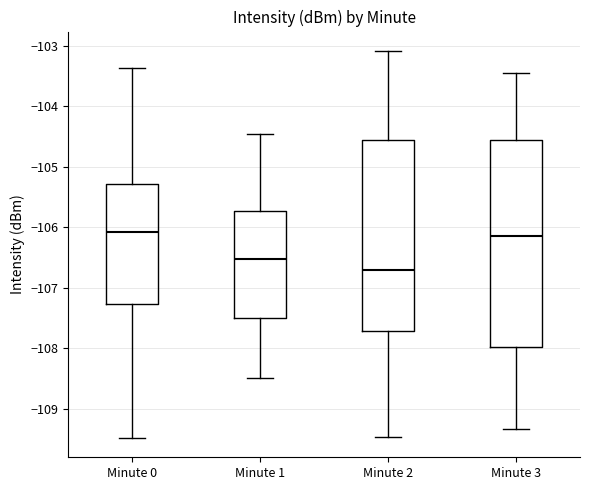

Reading left to right, read every box against the y-axis: the position of its median line, the range the box covers, and the ends of its whiskers. The values are not printed on the chart, so give them approximately, as read against the axis.

Minute 0: median -106.1, box -107.3 to -105.3, whiskers -109.5 to -103.4
Minute 1: median -106.5, box -107.5 to -105.7, whiskers -108.5 to -104.5
Minute 2: median -106.7, box -107.7 to -104.6, whiskers -109.5 to -103.1
Minute 3: median -106.1, box -108.0 to -104.6, whiskers -109.3 to -103.5